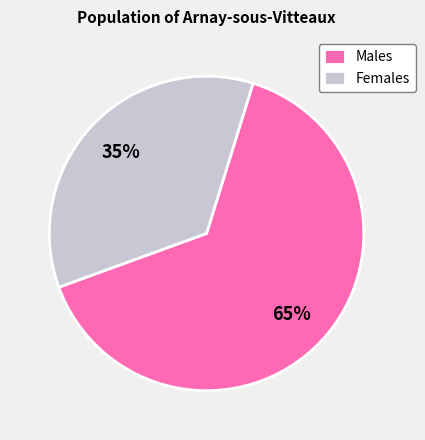

Which has a higher value, Females or Males?

Males